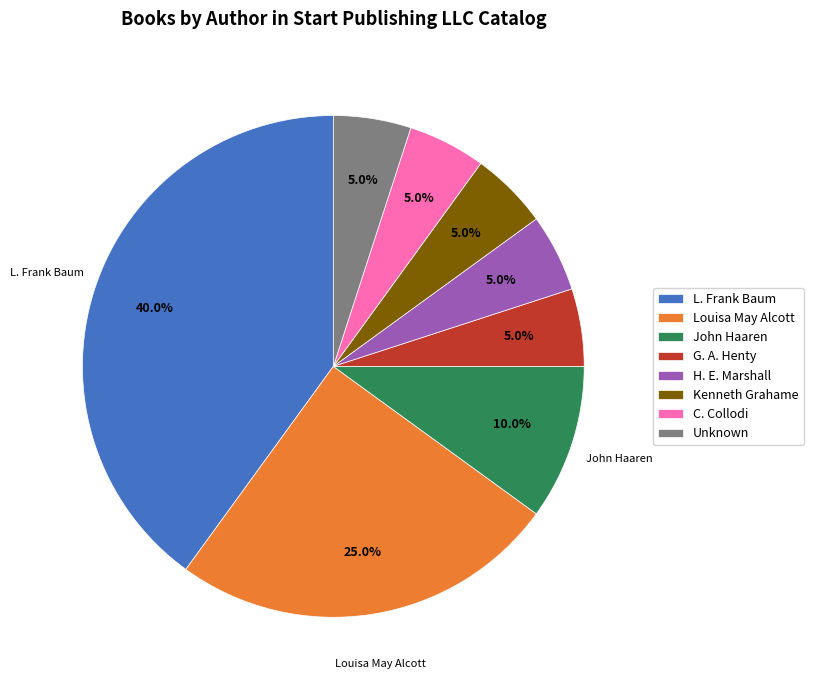

Combined, what portion of the pie is John Haaren and Louisa May Alcott?

35.0%